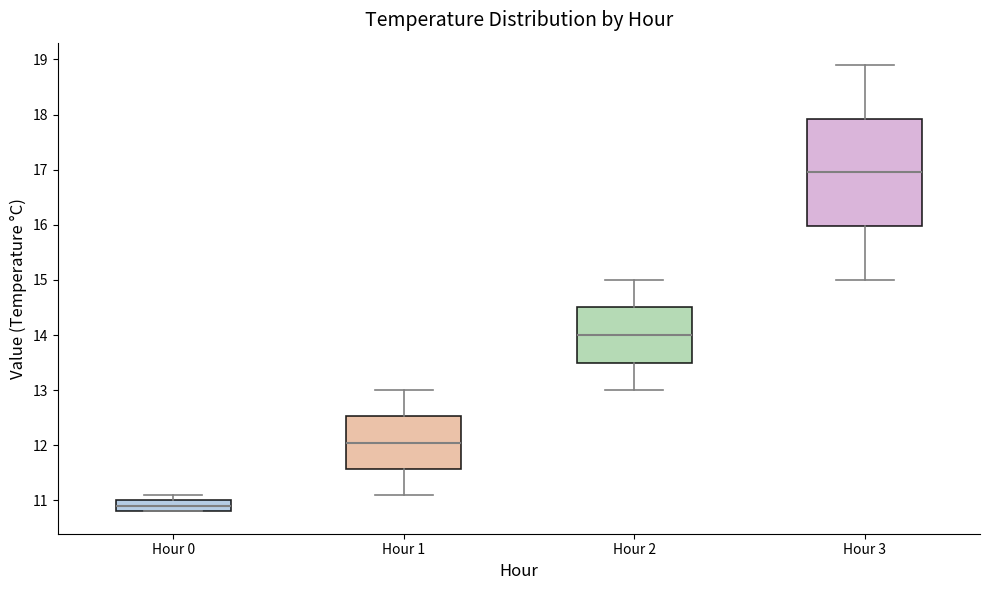

Reading left to right, read every box against the y-axis: the position of its median line, the range the box covers, and the ends of its whiskers. The values are not printed on the chart, so give them approximately, as read against the axis.

Hour 0: median 10.9, box 10.8 to 11.0, whiskers 10.8 to 11.1
Hour 1: median 12.1, box 11.6 to 12.5, whiskers 11.1 to 13.0
Hour 2: median 14.0, box 13.5 to 14.5, whiskers 13.0 to 15.0
Hour 3: median 17.0, box 16.0 to 17.9, whiskers 15.0 to 18.9